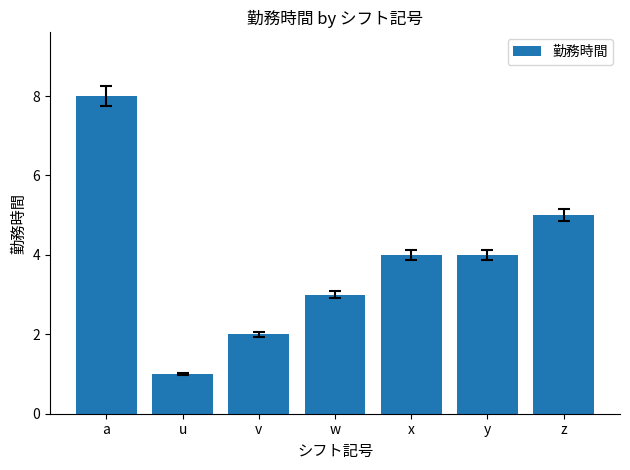

What is the value of the 6th bar from the left?

4